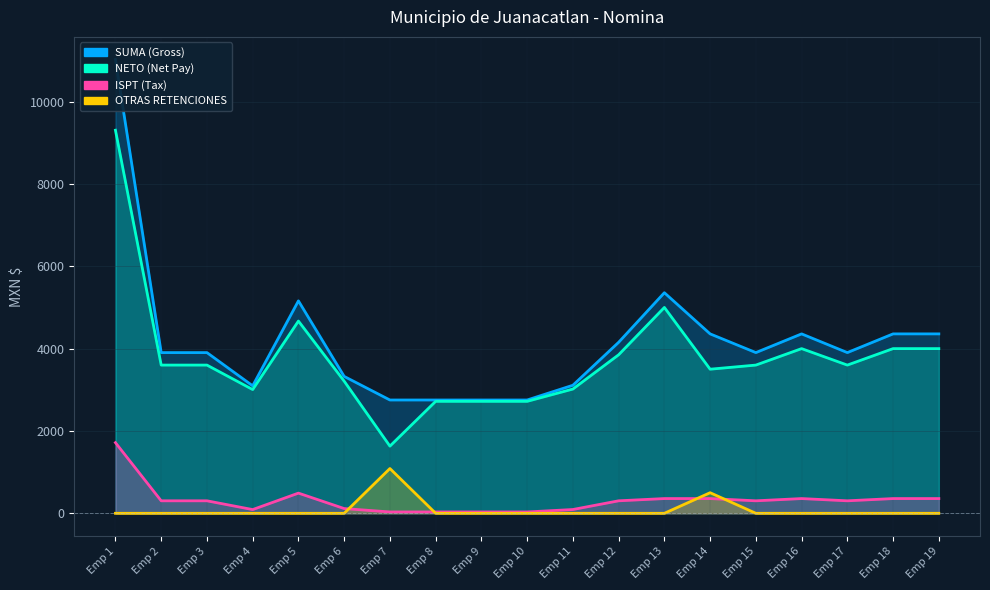

Where is OTRAS RETENCIONES nearest to the value 543?

Emp 14